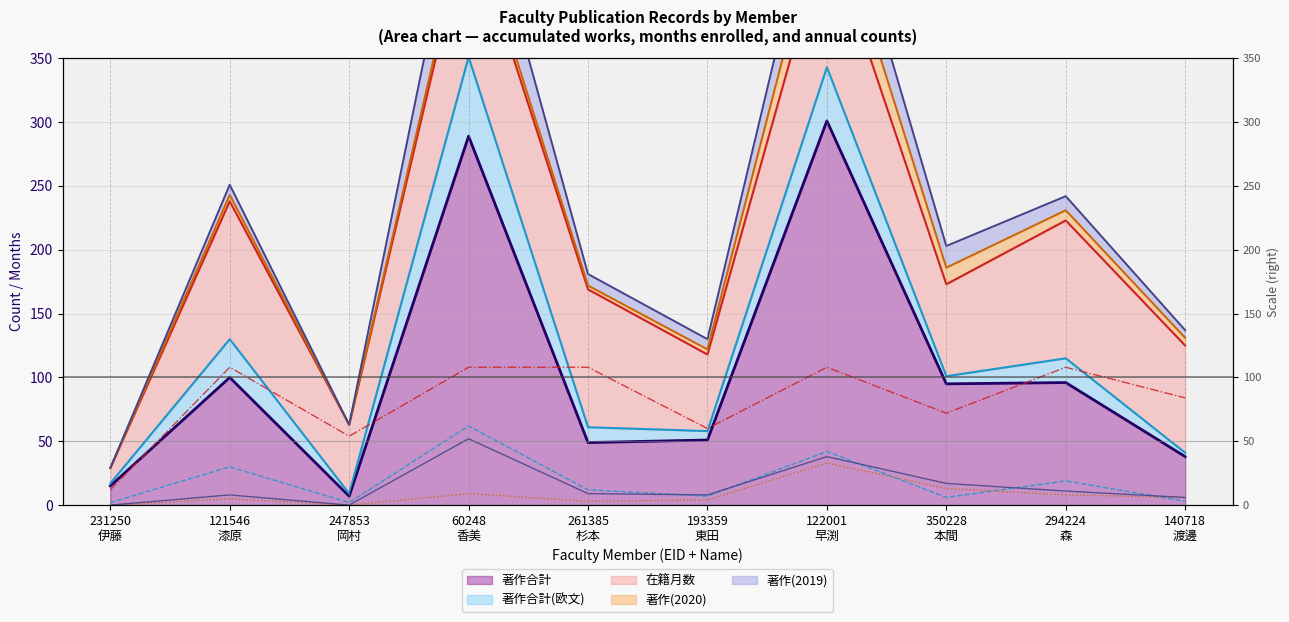

Reading right to left, what are all the values shown in this chart?

著作合計 (line): 38	96	95	301	51	49	289	7	100	15
著作合計(欧文) (line): 3	19	6	42	7	12	62	2	30	2
在籍月数 (line): 84	108	72	108	60	108	108	54	108	12
著作(2020) (line): 6	8	13	33	4	3	9	0	5	0
著作(2019) (line): 6	11	17	38	8	9	52	0	8	0